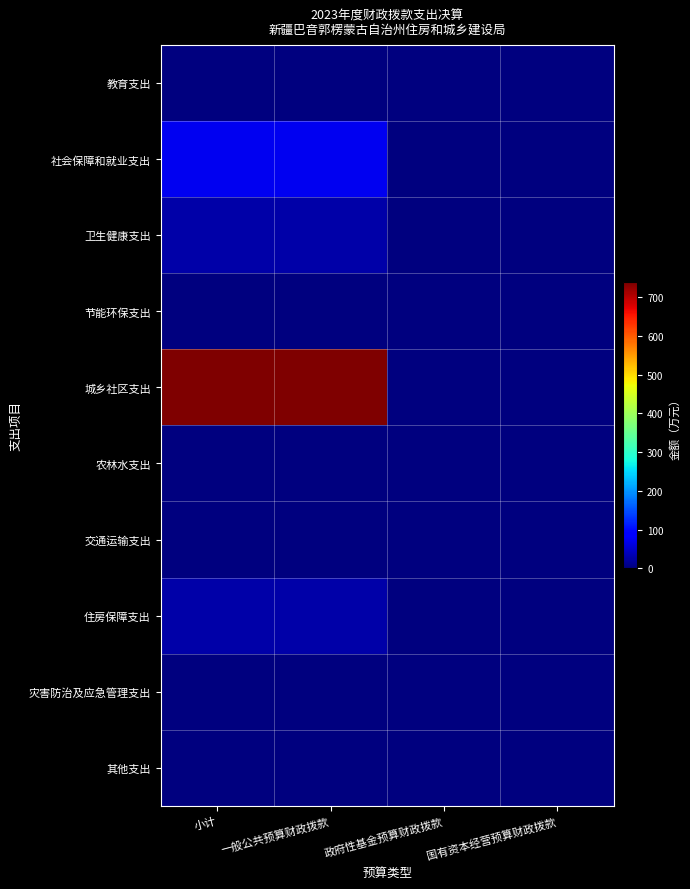

Rank the series at 国有资本经营预算财政拨款 from highest to lowest value.

教育支出, 社会保障和就业支出, 卫生健康支出, 节能环保支出, 城乡社区支出, 农林水支出, 交通运输支出, 住房保障支出, 灾害防治及应急管理支出, 其他支出